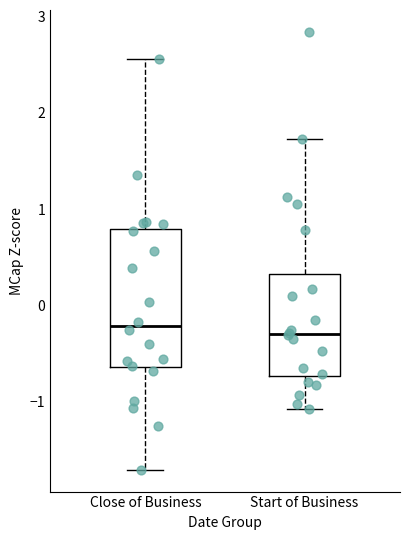

Reading left to right, transcribe this box plot: for each box, give where its median line is, the range the box spans, and where its two whiskers end, as read against the y-axis. The values are not printed on the chart, so give them approximately, as read against the axis.

Close of Business: median -0.2, box -0.6 to 0.8, whiskers -1.7 to 2.6
Start of Business: median -0.3, box -0.7 to 0.3, whiskers -1.1 to 1.7